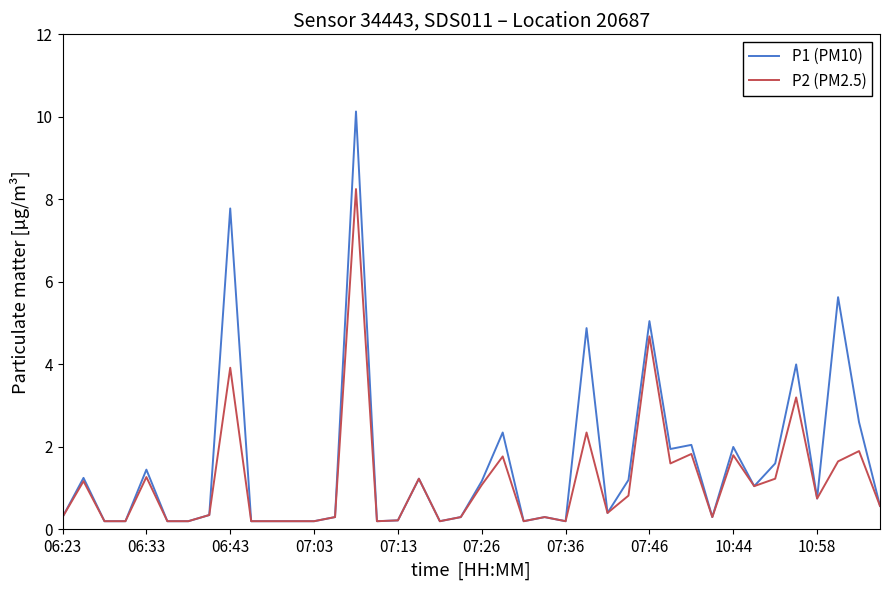

True or false: P2 (PM2.5) has more than 1 interior local peaks.

True